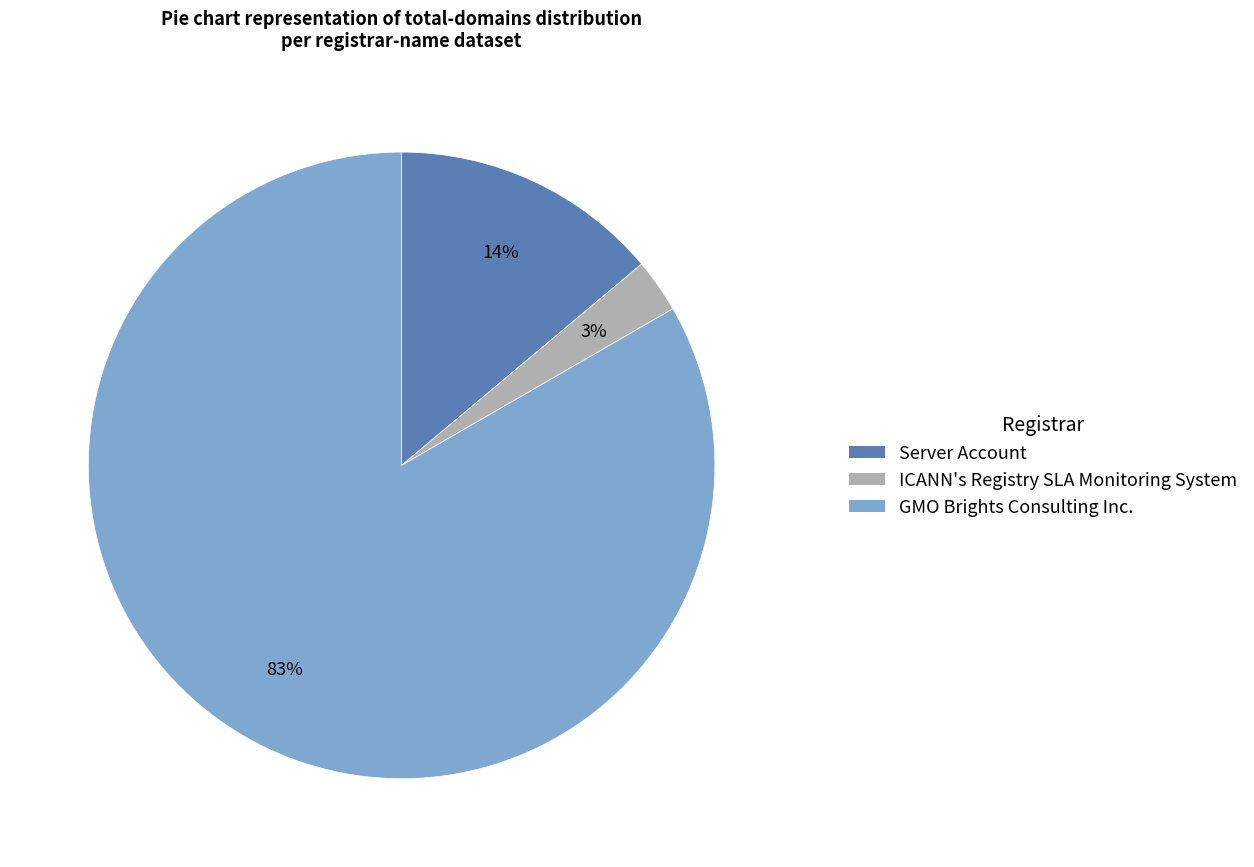

Between ICANN's Registry SLA Monitoring System and Server Account, which is larger?

Server Account